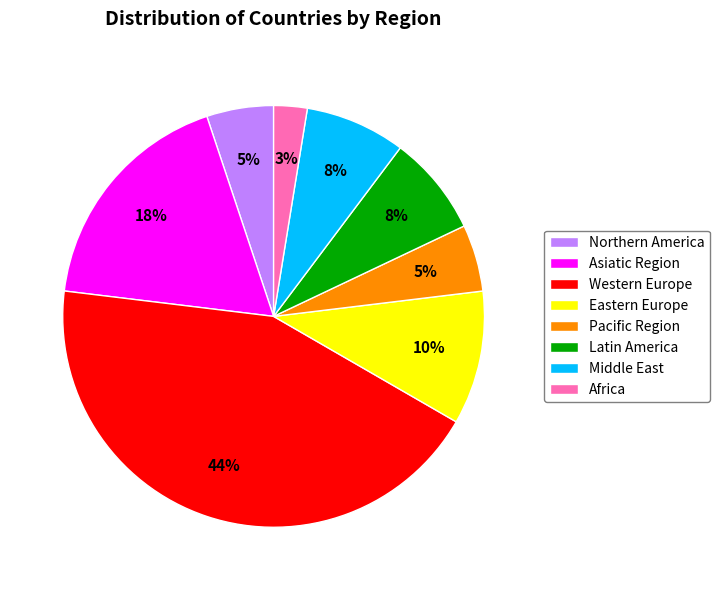

Which slice is the smallest?

Africa